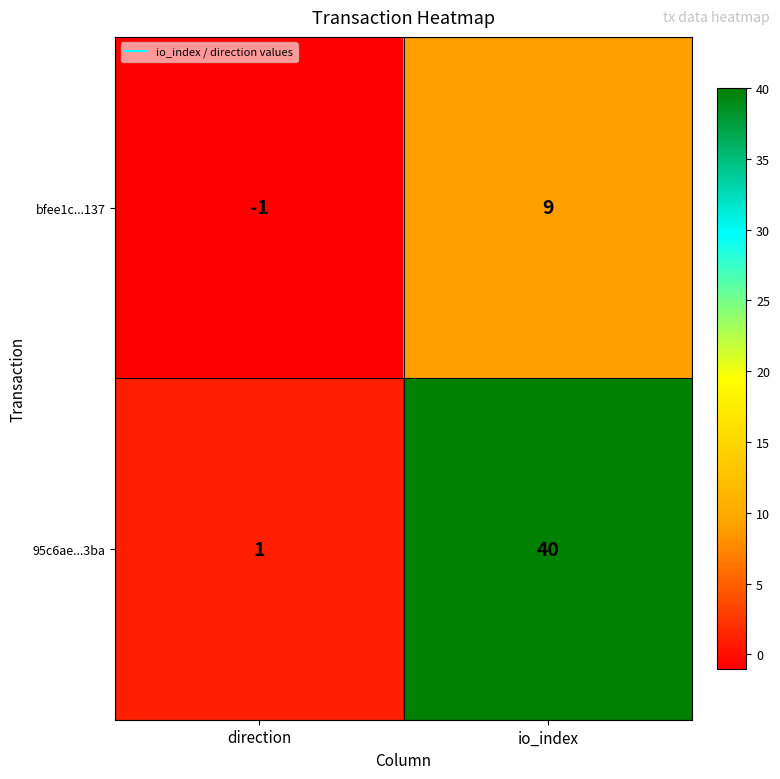

What is the sum of all 95c6ae...3ba values?

41